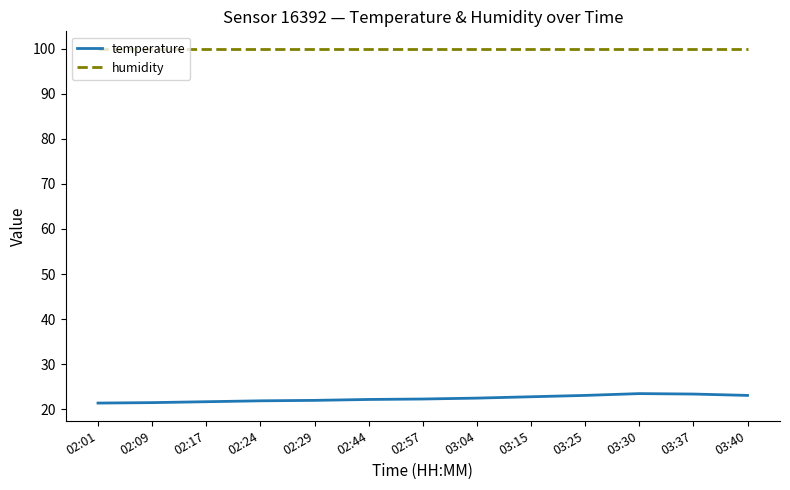

Which series has the largest range (max minus min)?

temperature